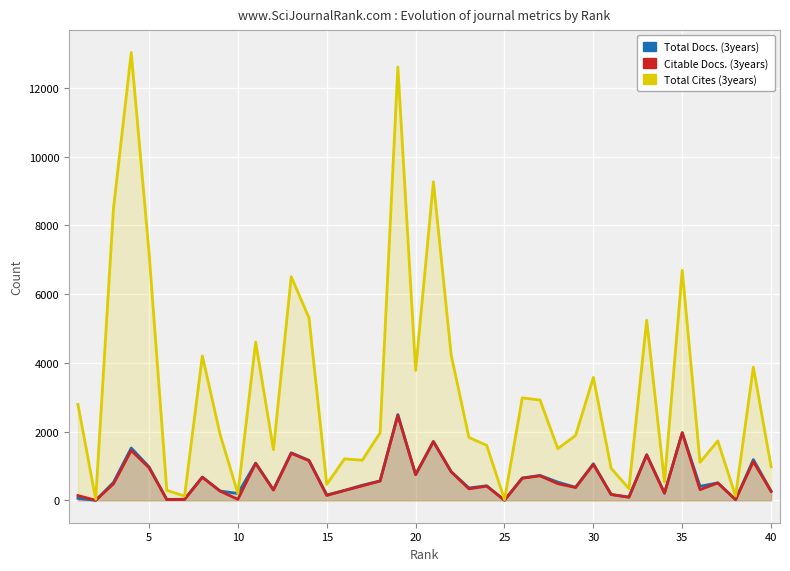

True or false: Total Cites (3years) and Citable Docs. (3years) intersect in this chart.

False